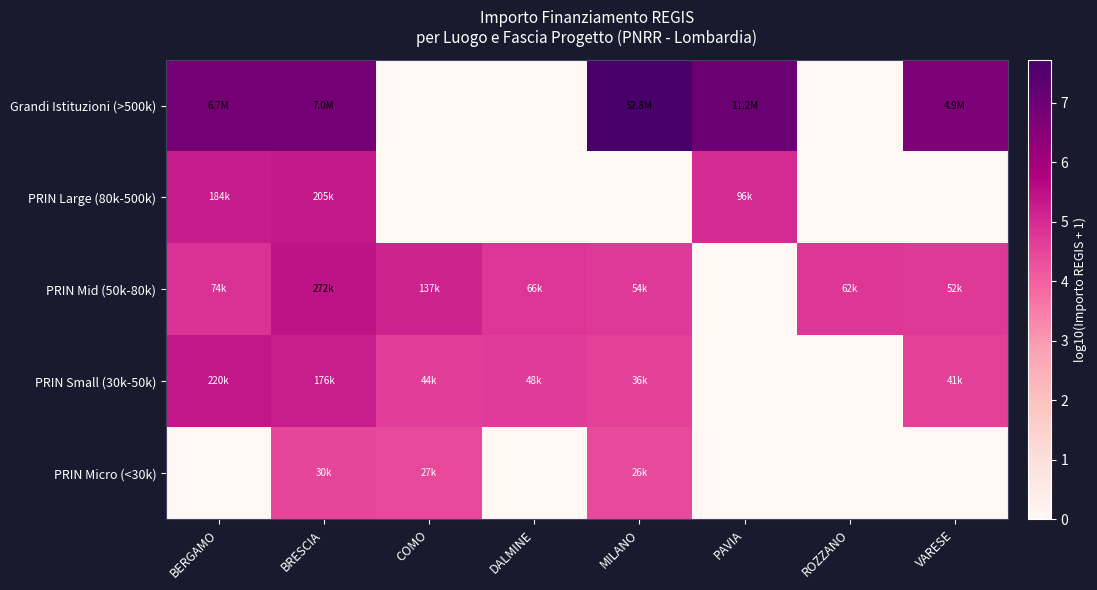

At which category is the sum across all series the highest?

BRESCIA